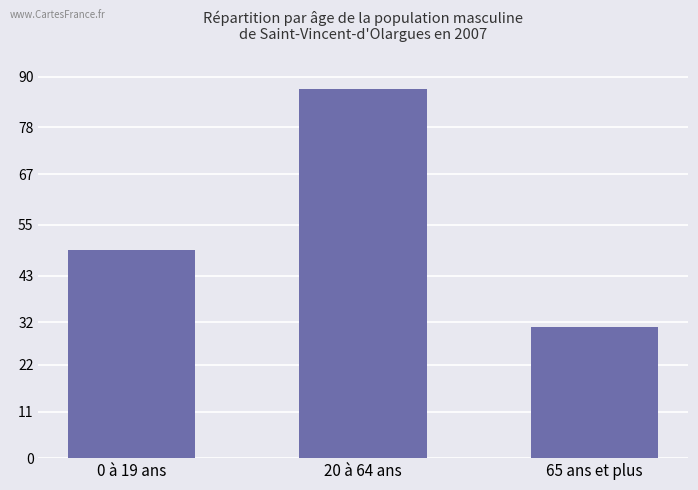

What is the change in value from 0 à 19 ans to 20 à 64 ans?

+38